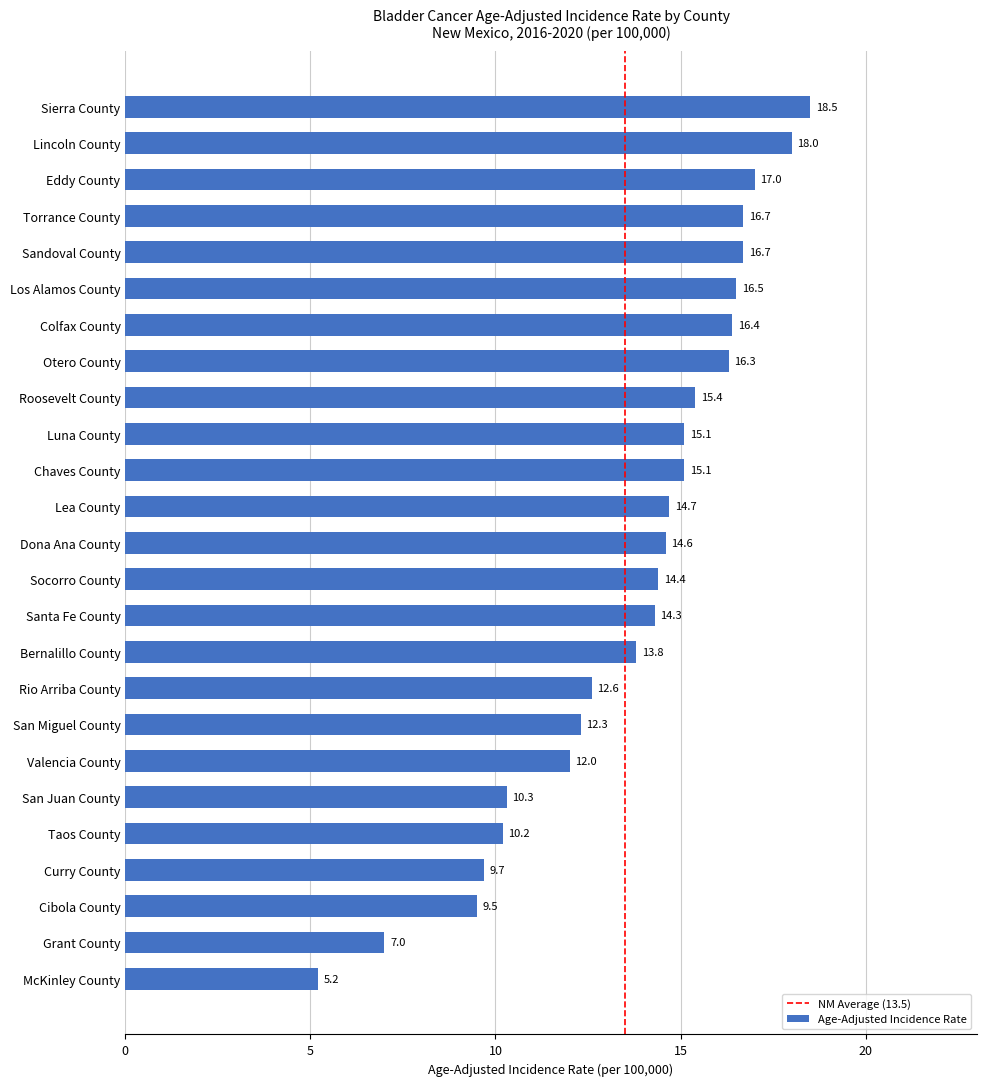

Which label corresponds to the largest value in the chart?

Sierra County